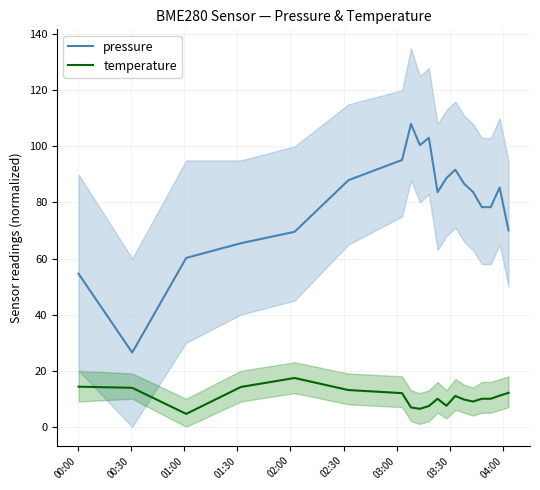

What is the value of the pressure point at the 10th from the left?

103.1